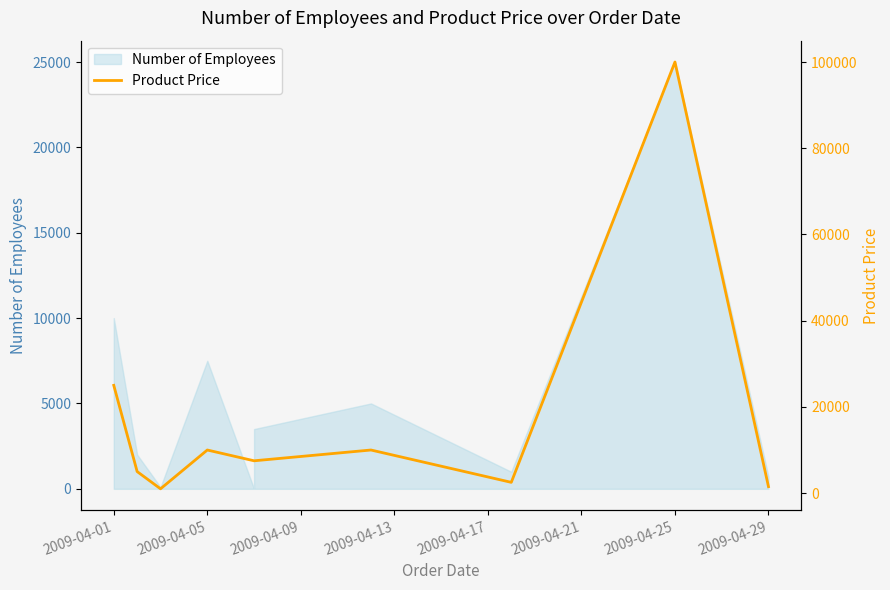

Reading right to left, transcribe all the data shown in this chart.

1500	100000	2500	2500	10000	7500	7500	10000	1000	5000	25000